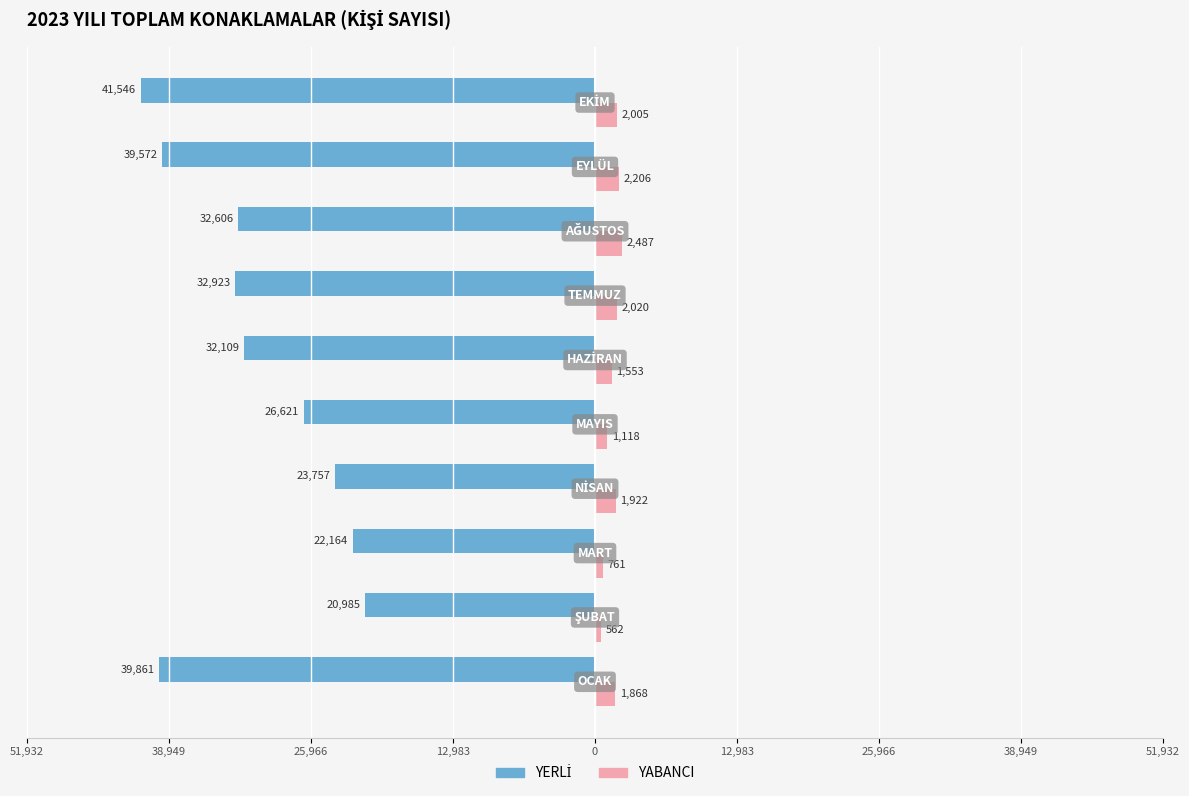

How many data points does each series have?

10